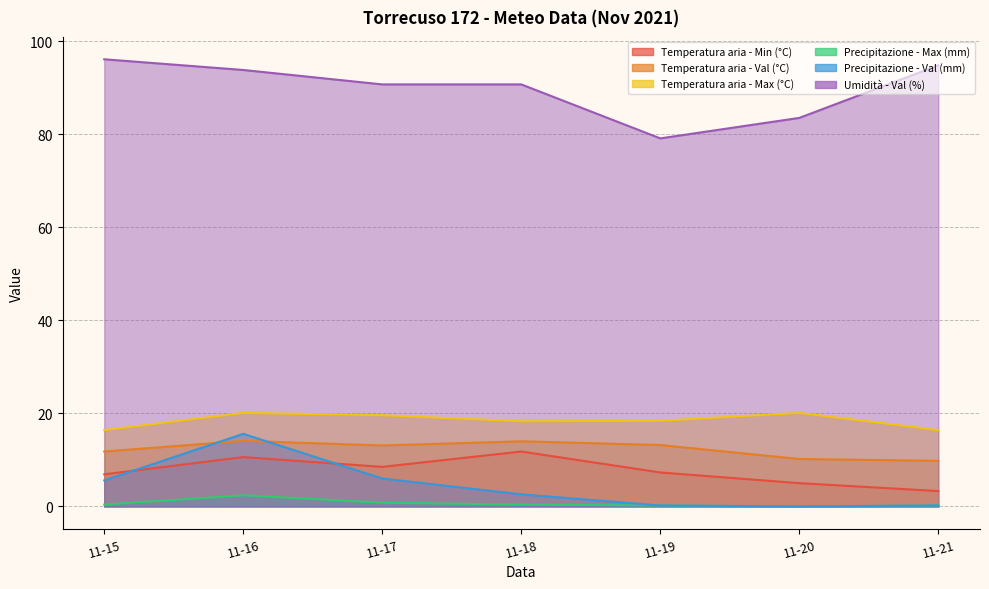

How many interior local valleys does the Temperatura aria - Min (°C) series have?

1